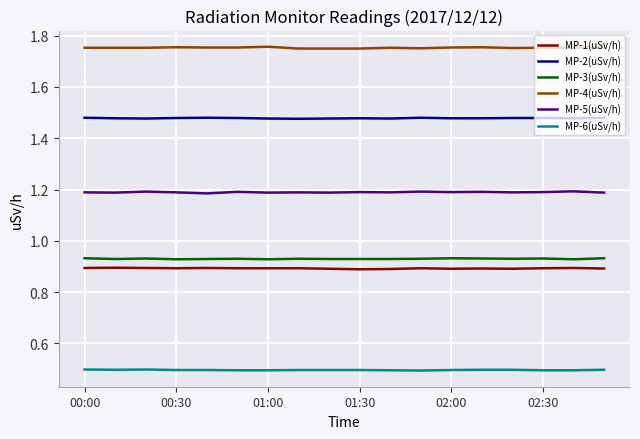

True or false: MP-3(uSv/h) and MP-5(uSv/h) intersect in this chart.

False